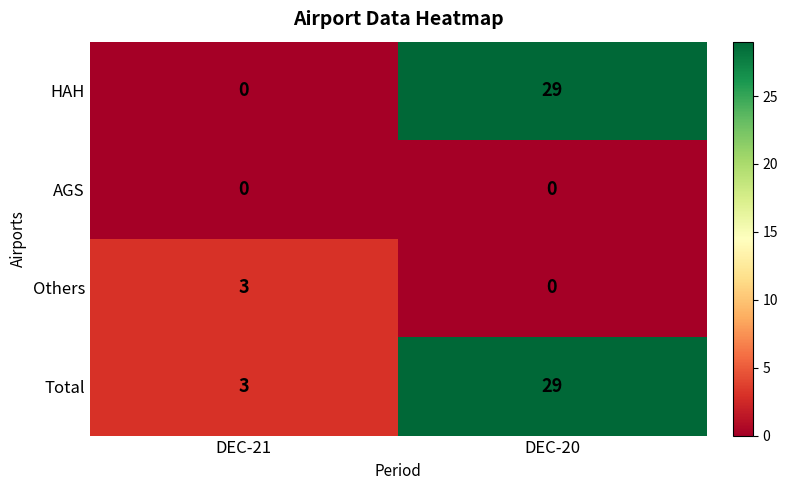

The value of HAH at DEC-21 is 11. True or false?

False